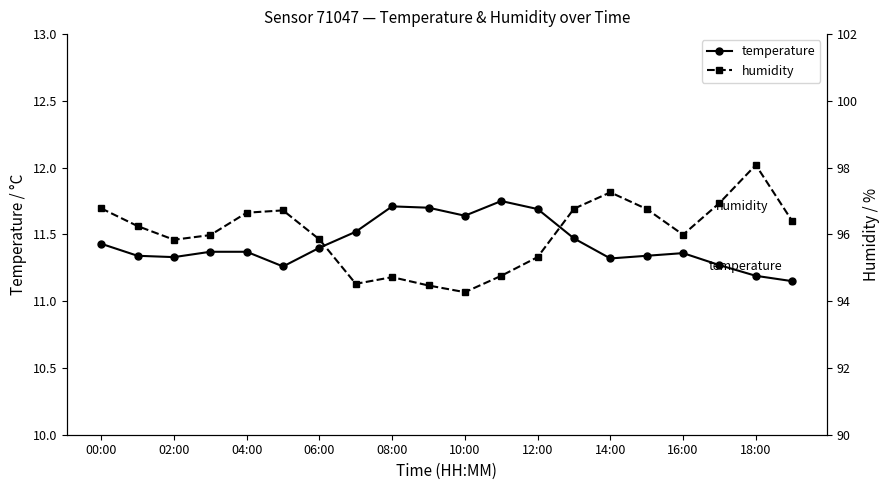

Does the chart display data point markers on the line(s)?

Yes